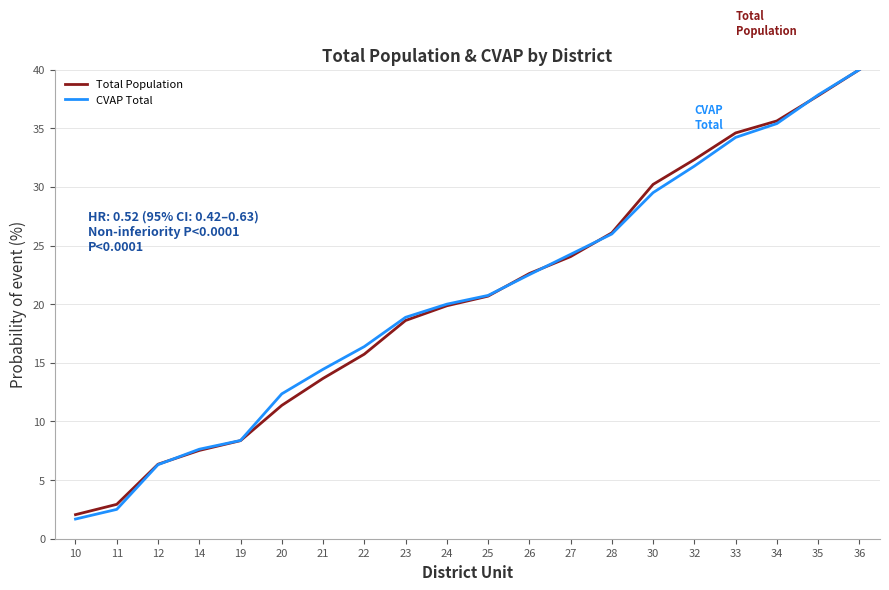

True or false: CVAP Total has a value of 34.2 at 33.

True